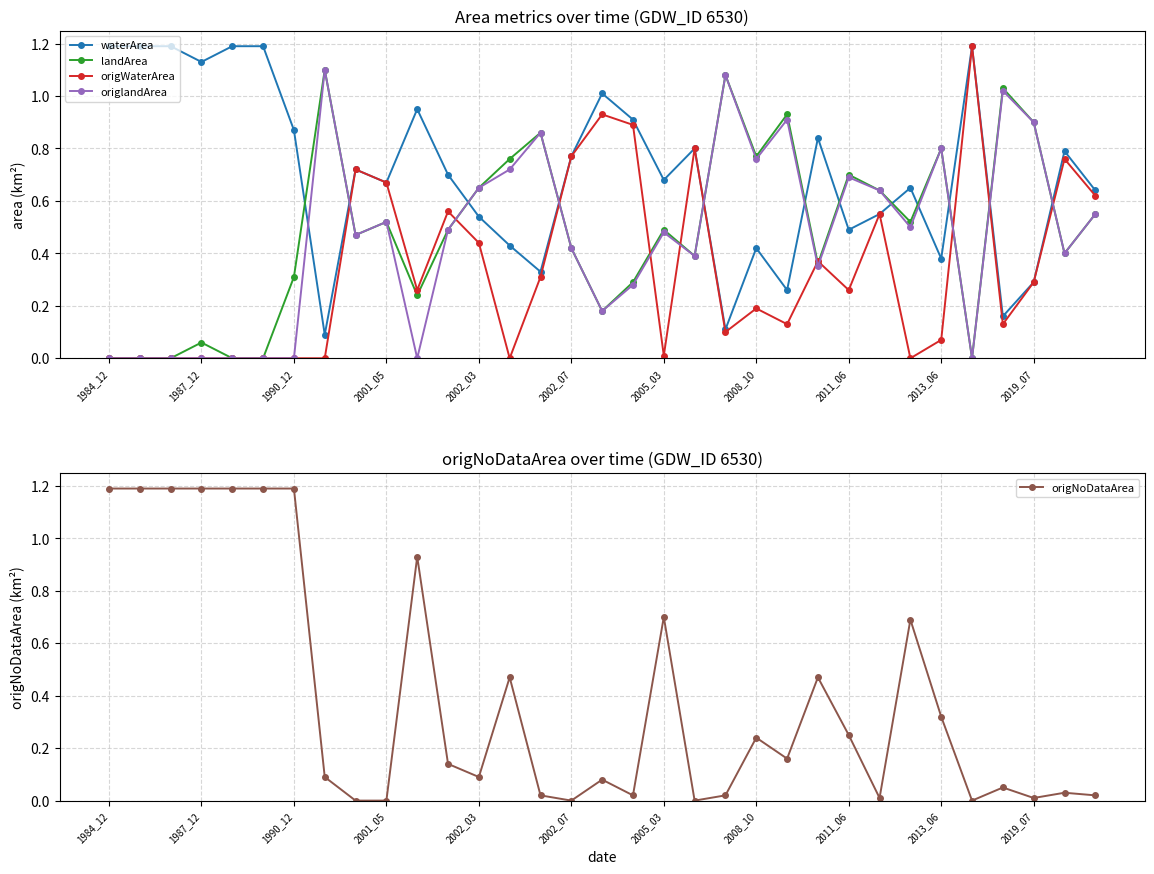

The origWaterArea series shows -0.4 at 1990_12. True or false?

False